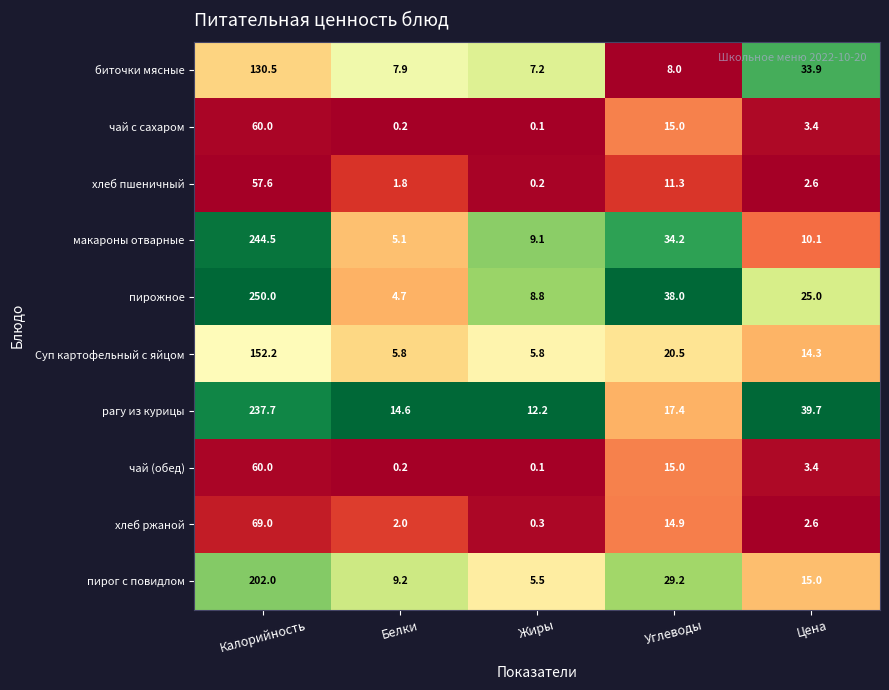

At which label does чай (обед) first exceed 3?

Калорийность